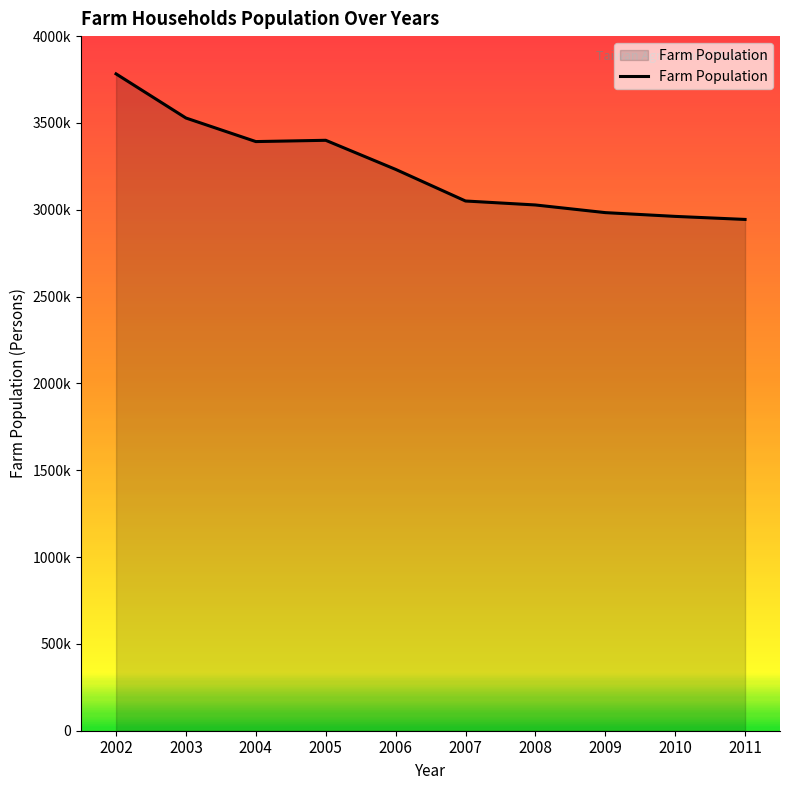

True or false: the data has more than 0 interior local peaks.

True